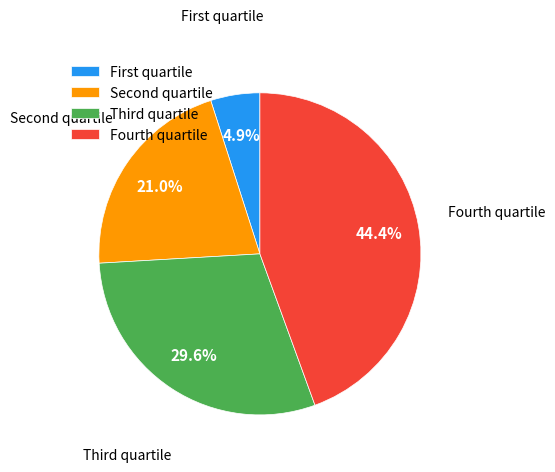

What is the largest slice in the pie chart?

Fourth quartile